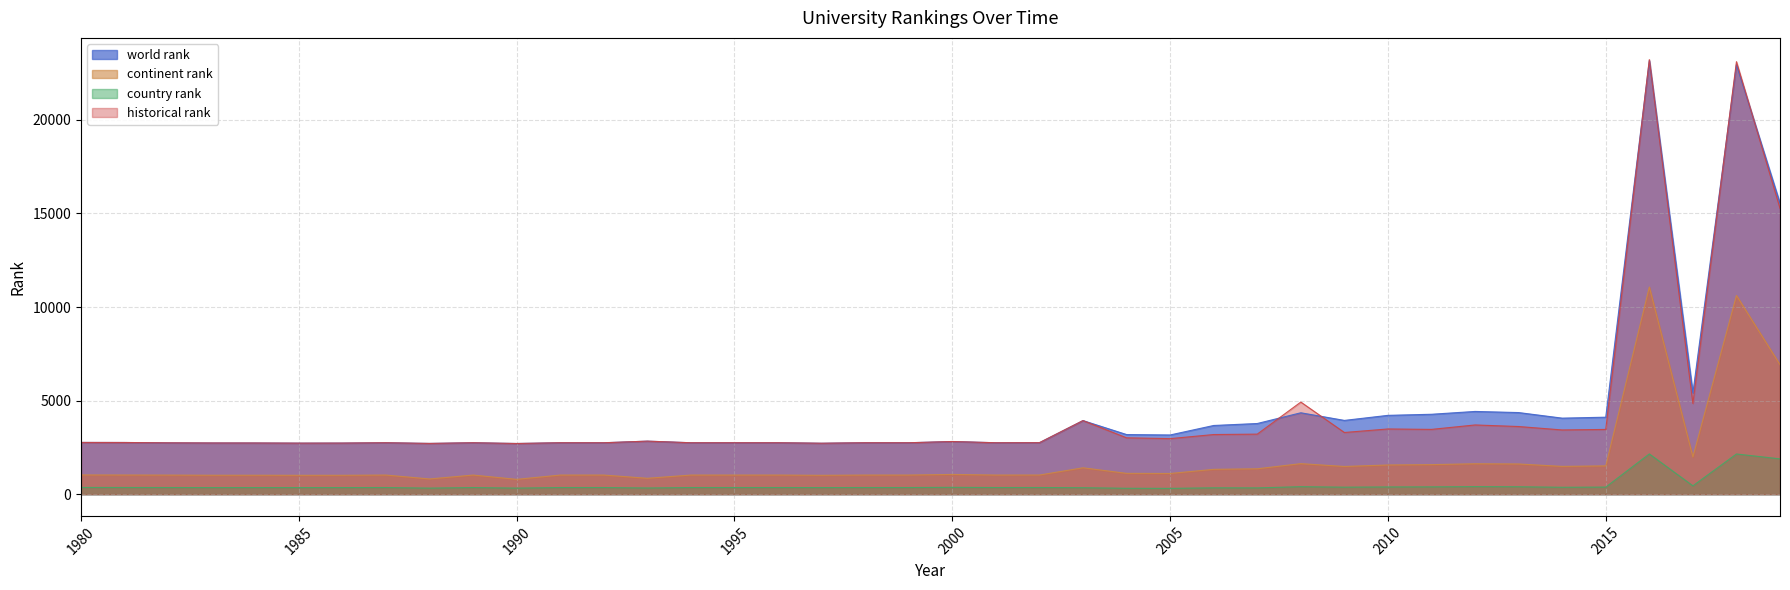

Where is the first local minimum for country rank?

1983